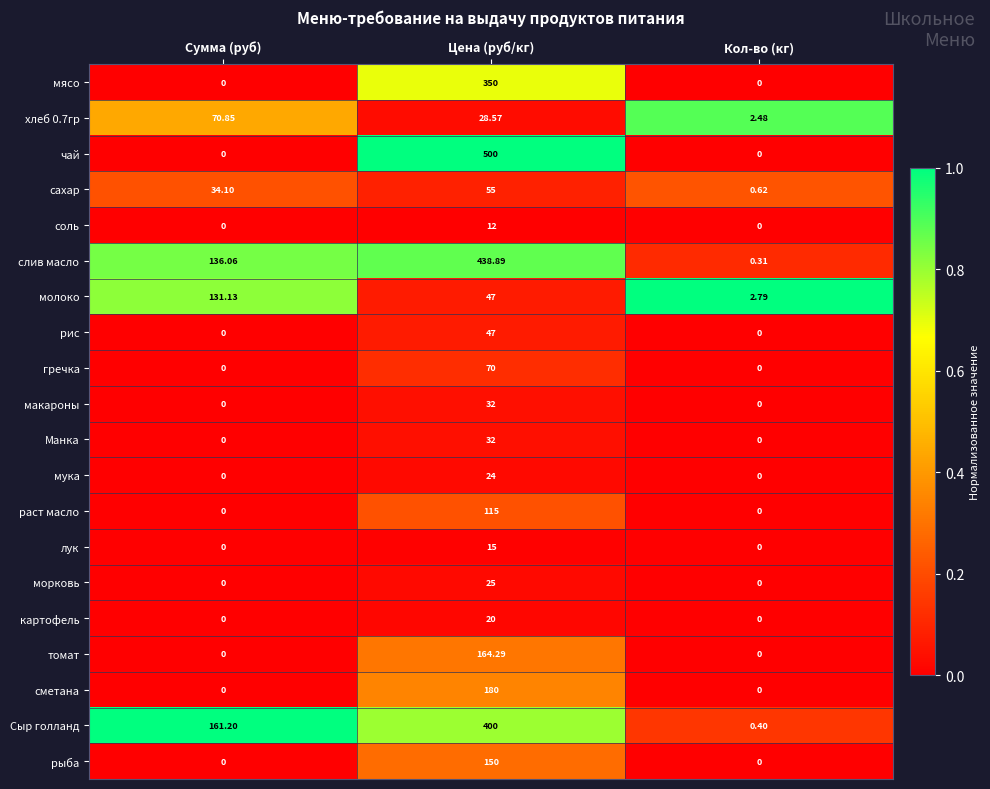

How many categories are shown in the chart?

3